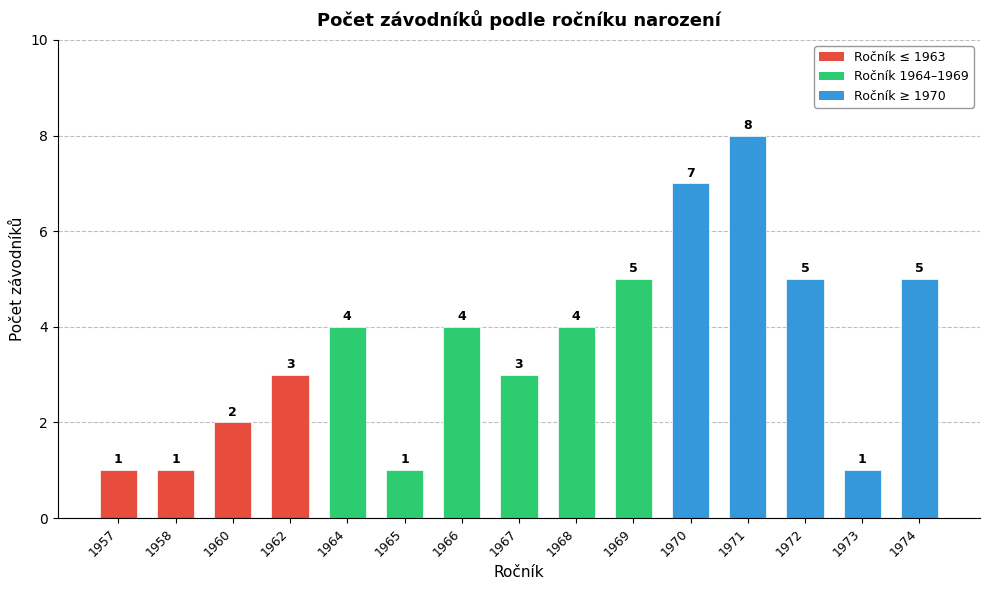

Count the number of data series in this chart.

1